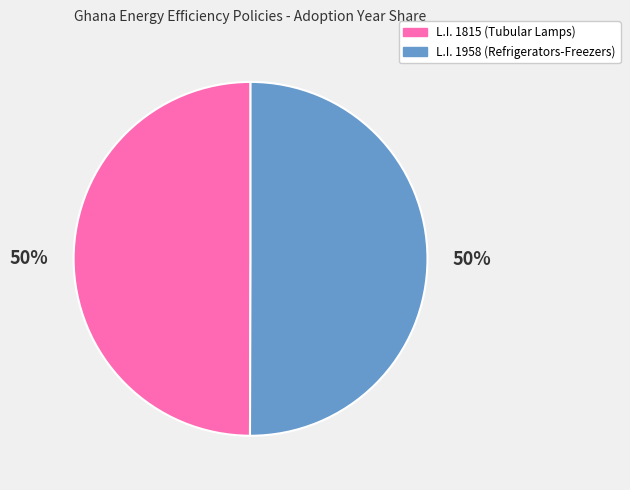

Is the sum of L.I. 1958 (Refrigerators-Freezers) and L.I. 1815 (Tubular Lamps) greater than half?

Yes